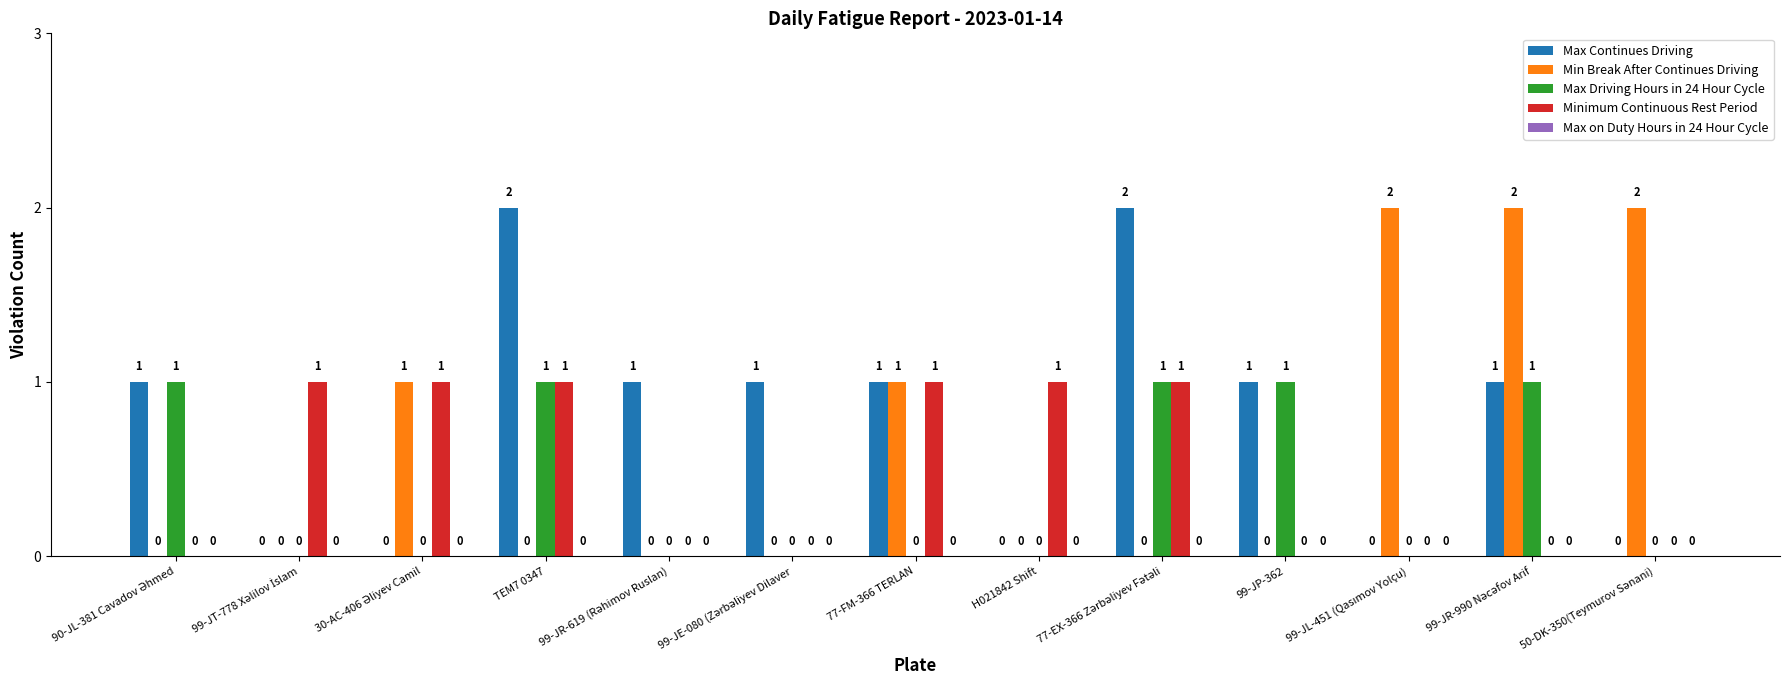

What is the sum of all Min Break After Continues Driving values?

8